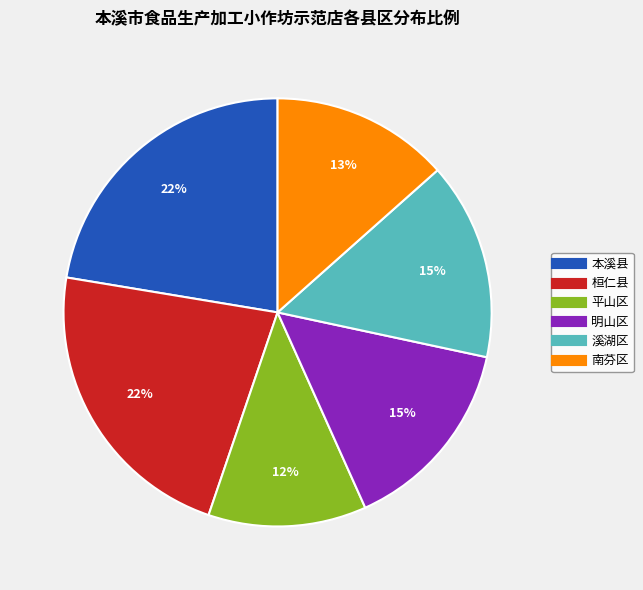

To the nearest percent, what portion does 本溪县 represent?

22%